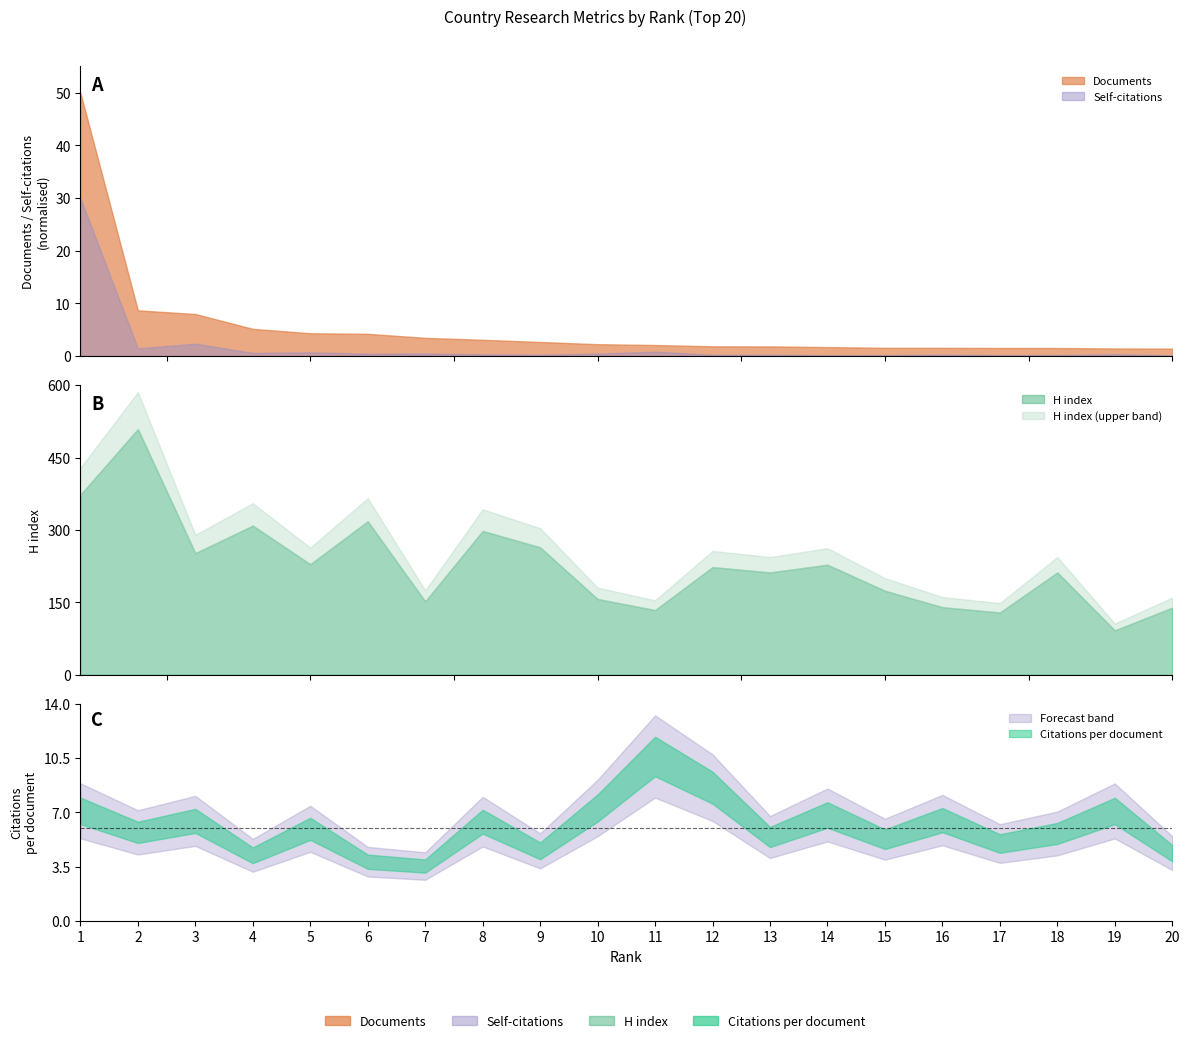

How many interior local valleys does the Self-citations series have?

7